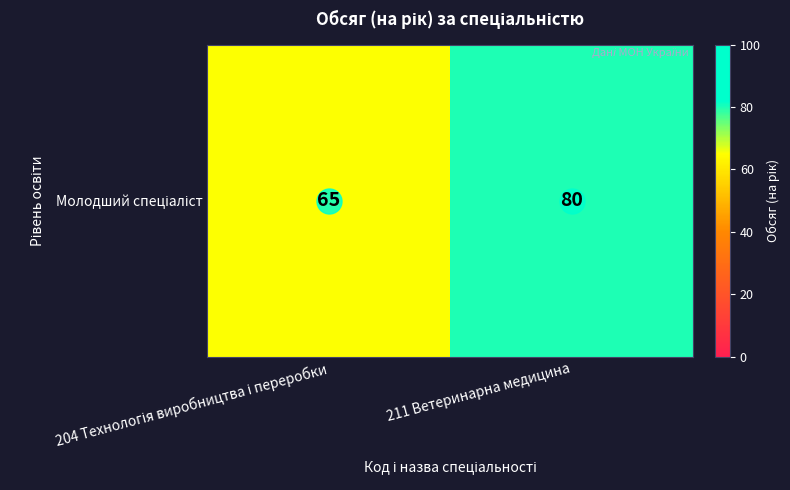

Reading left to right, extract all data points from this chart.

204 Технологія виробництва і переробки=65	211 Ветеринарна медицина=80